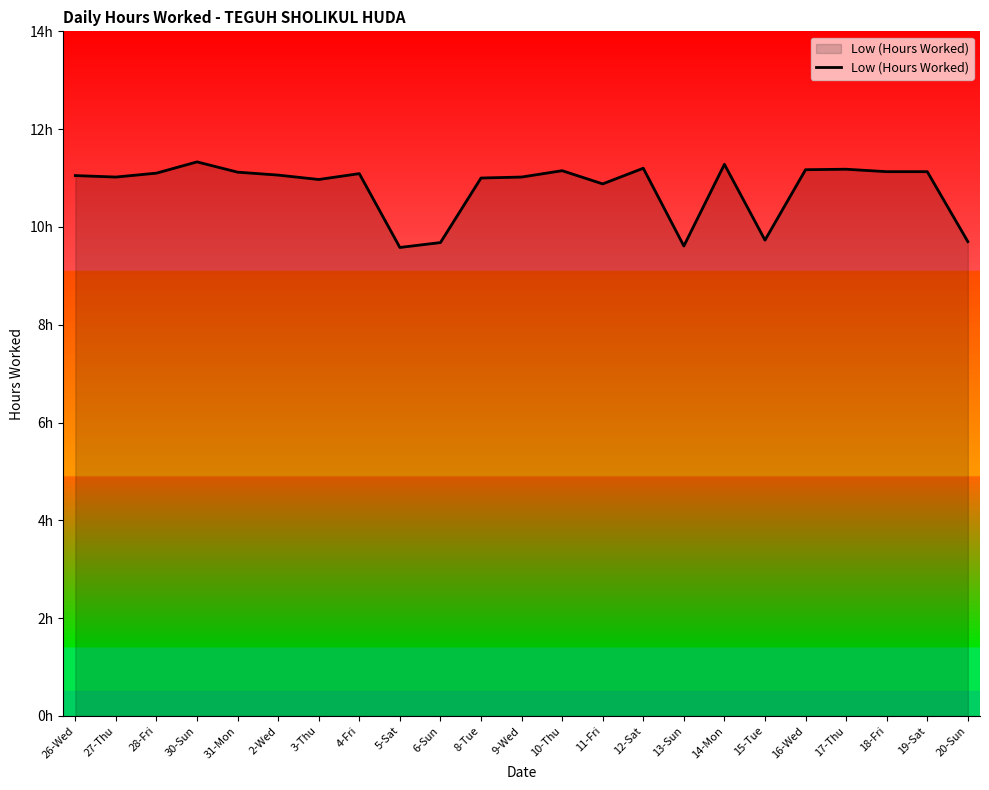

Between 27-Thu and 9-Wed, which is larger?

27-Thu